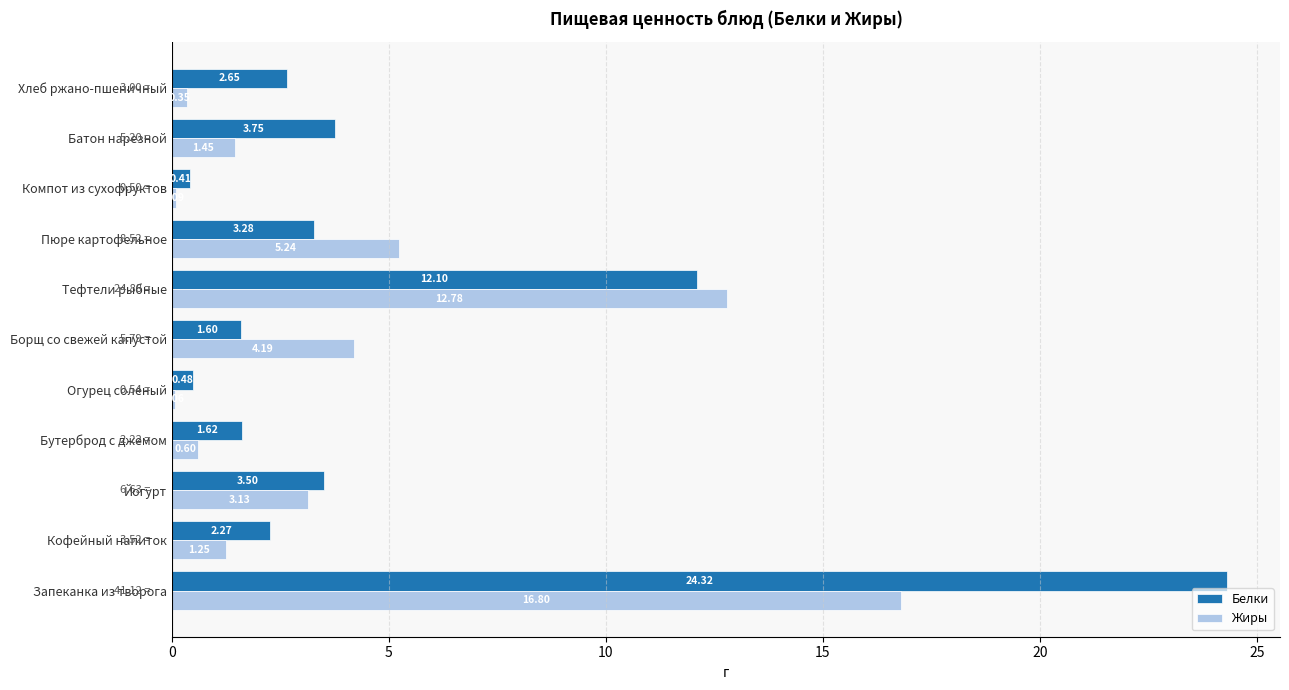

What is the sum of the Белки values at Тефтели рыбные and Огурец соленый?

12.6